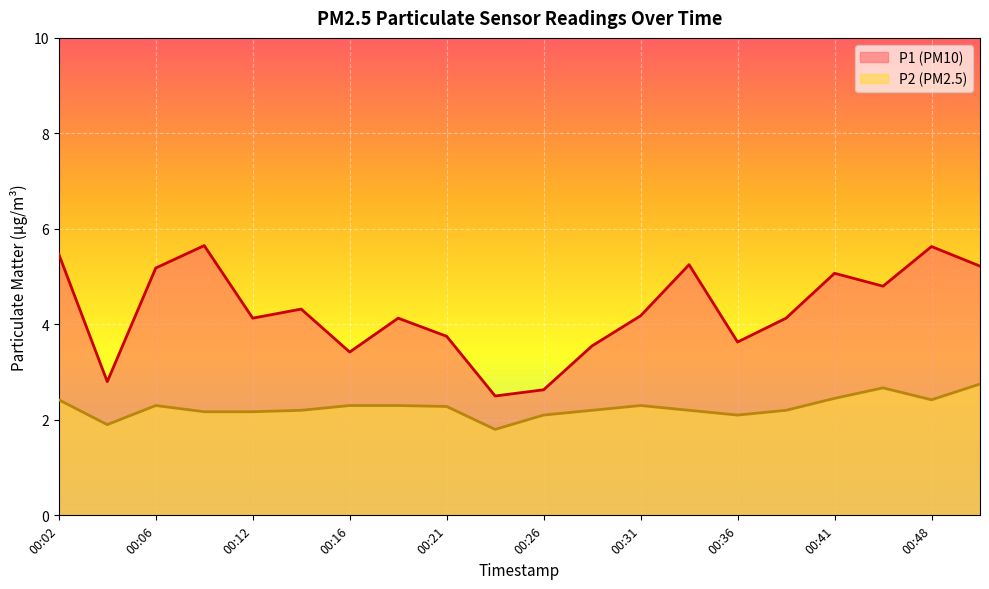

Which series has the widest spread of values?

P1